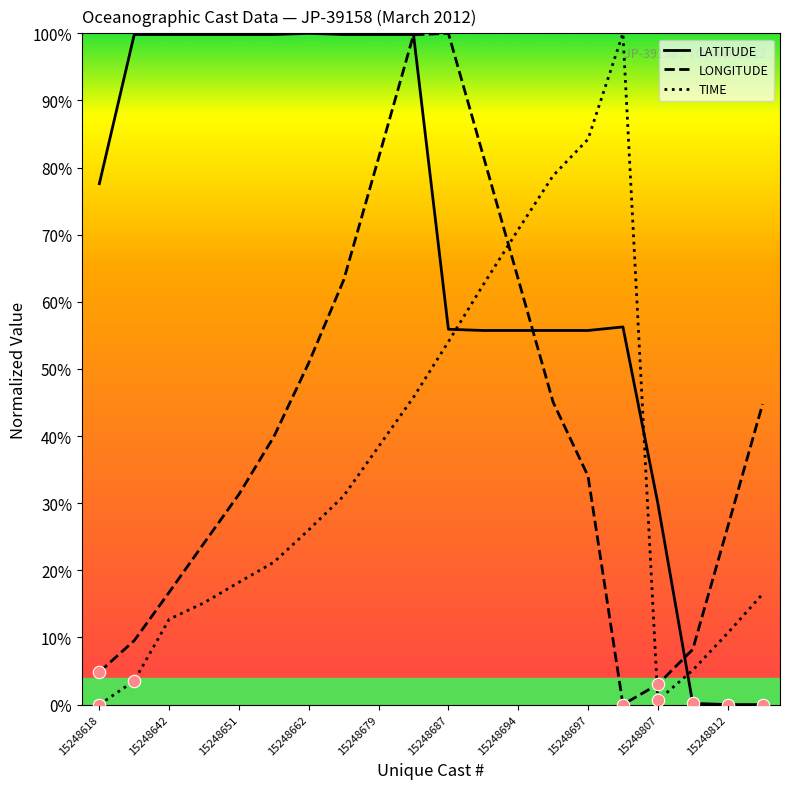

Which series has the largest total across all categories?

LATITUDE